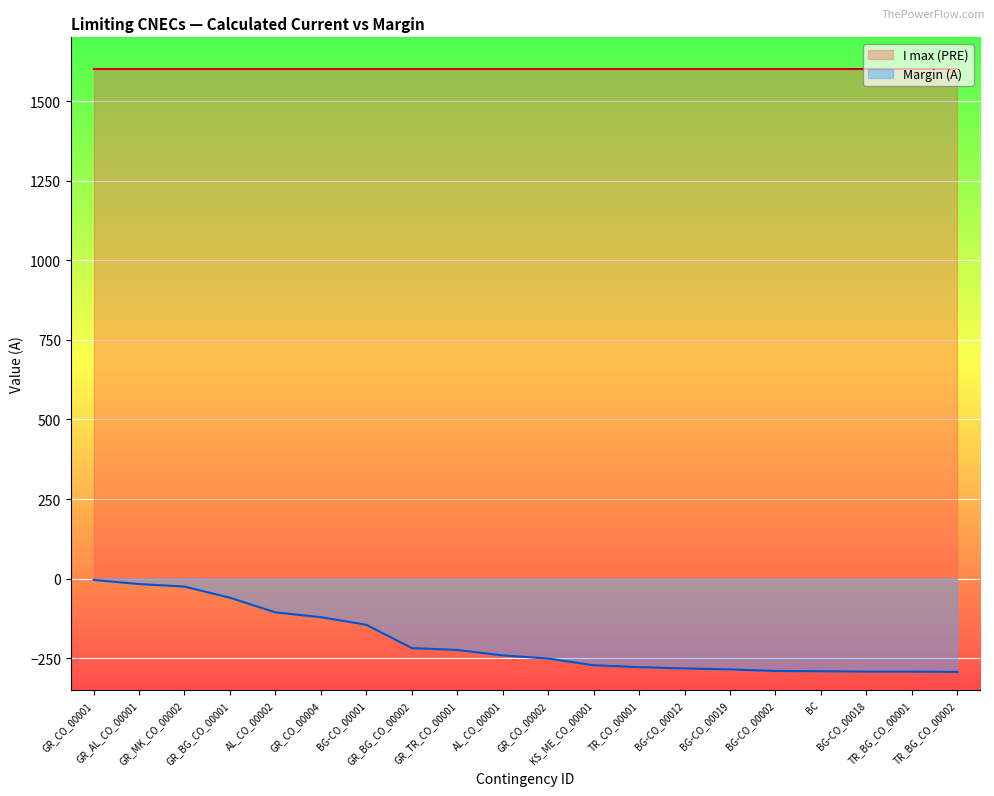

How many series are shown in this chart?

2